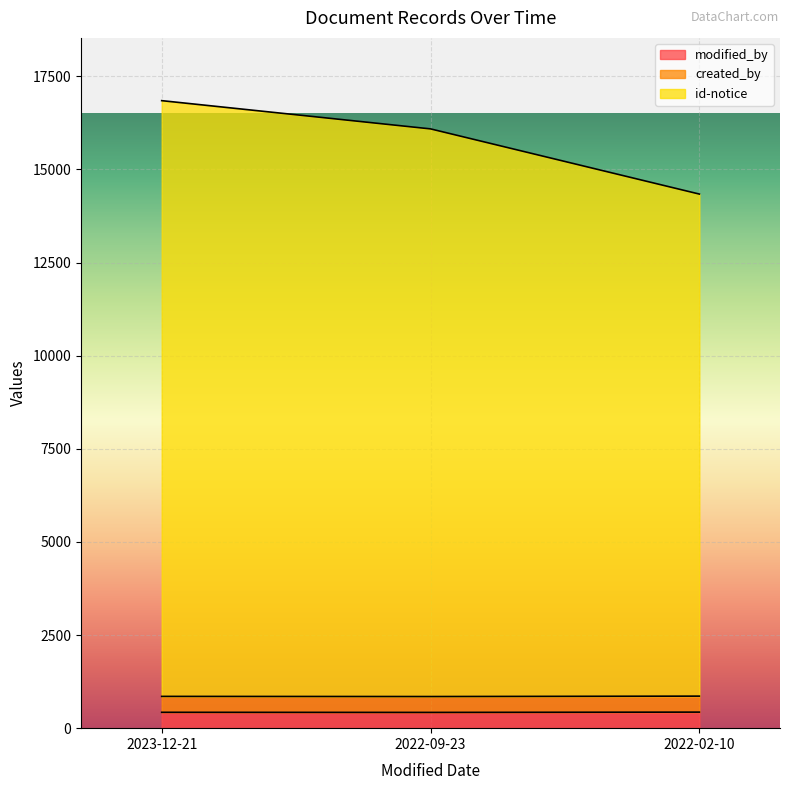

True or false: created_by has a value of 860 at 2022-02-10.

True